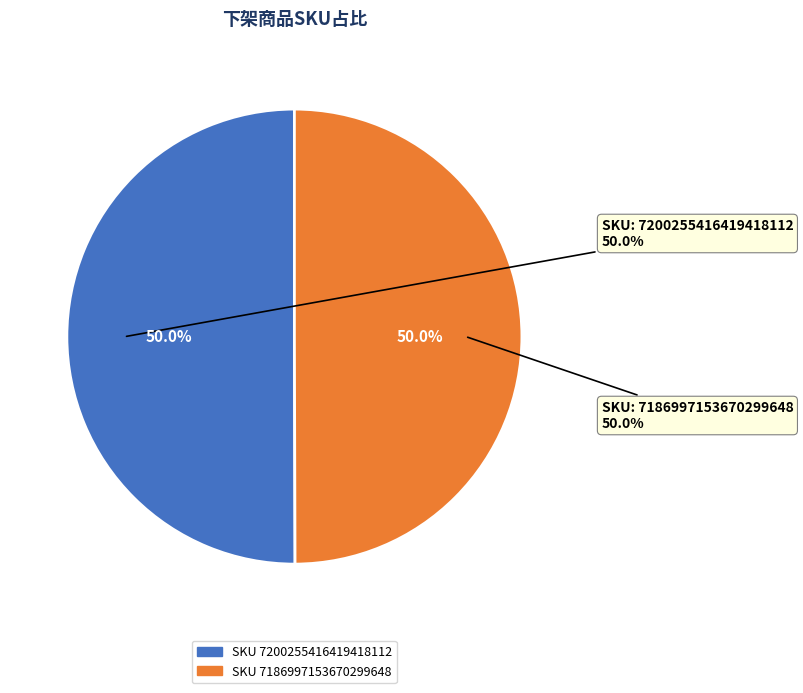

What is the majority slice?

7200255416419418112